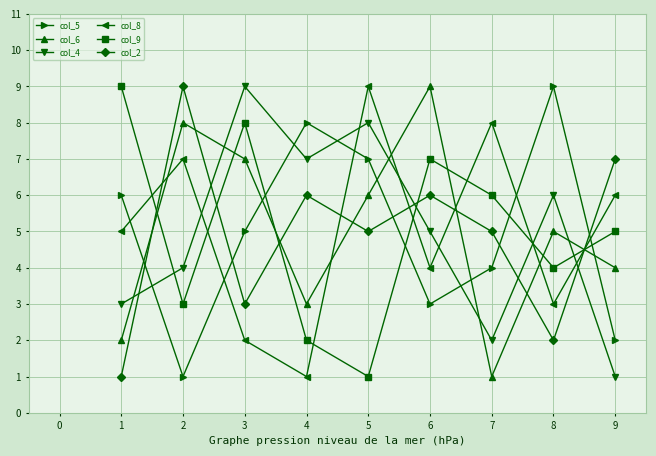

The col_4 series shows 13 at 2. True or false?

False